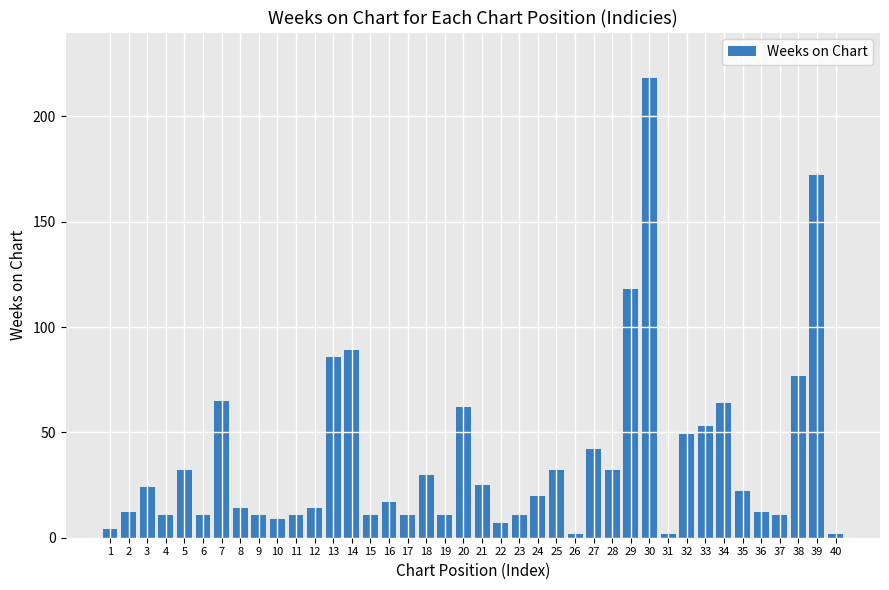

What is the value of the 33rd bar from the left?

53